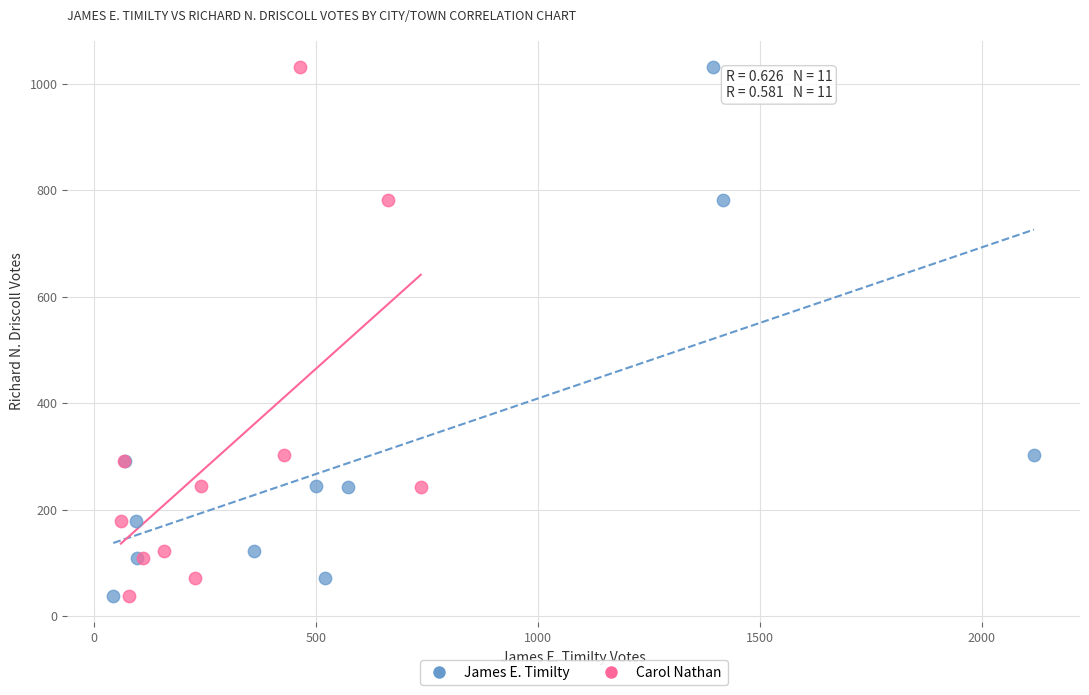

What are all the series names shown in the legend?

James E. Timilty, Carol Nathan